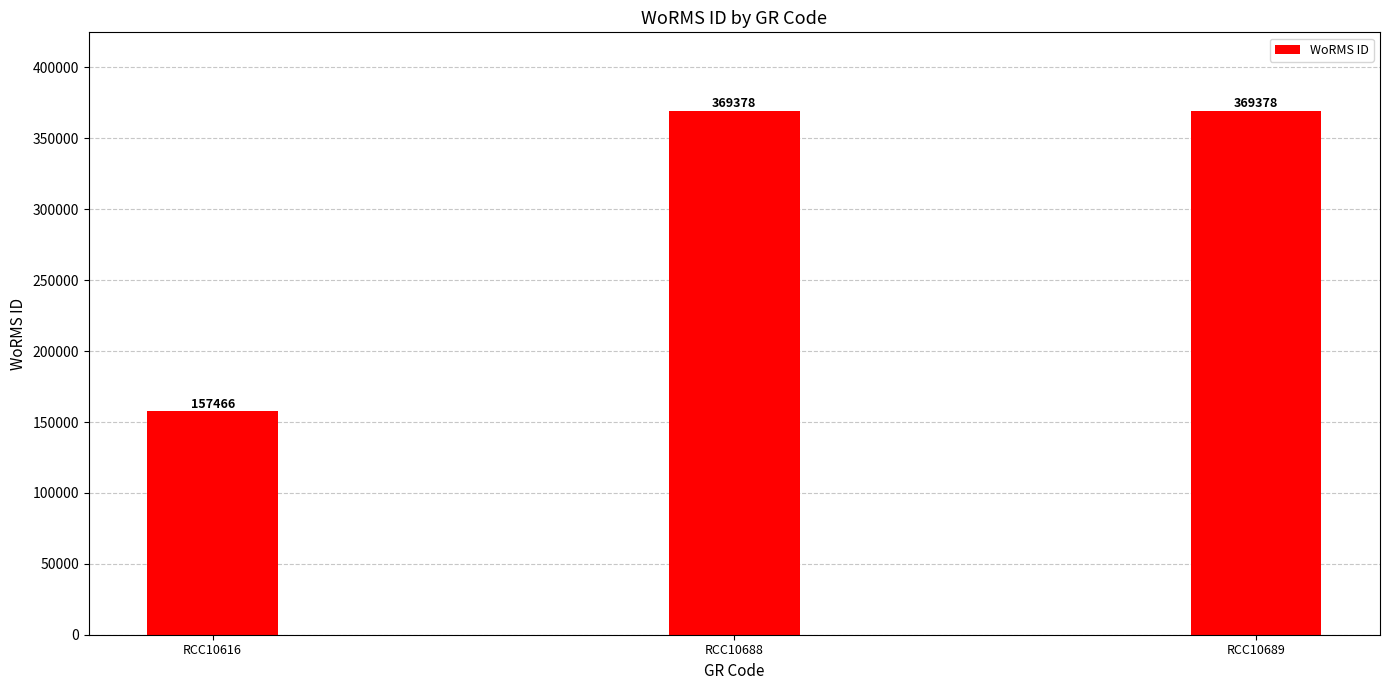

Reading left to right, list all the values displayed in this chart.

157466	369378	369378